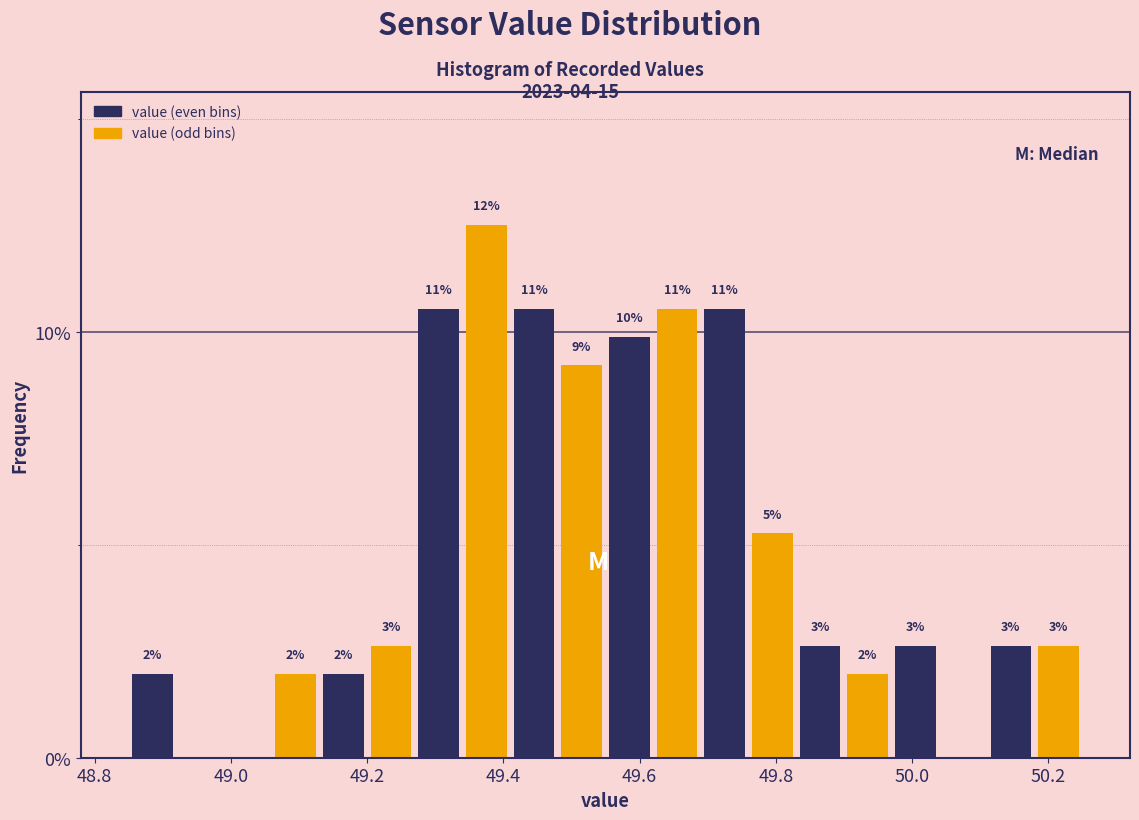

Around what value on the x-axis is the tallest bar? Give the approximate position of its centre, as read against the axis.

49.38